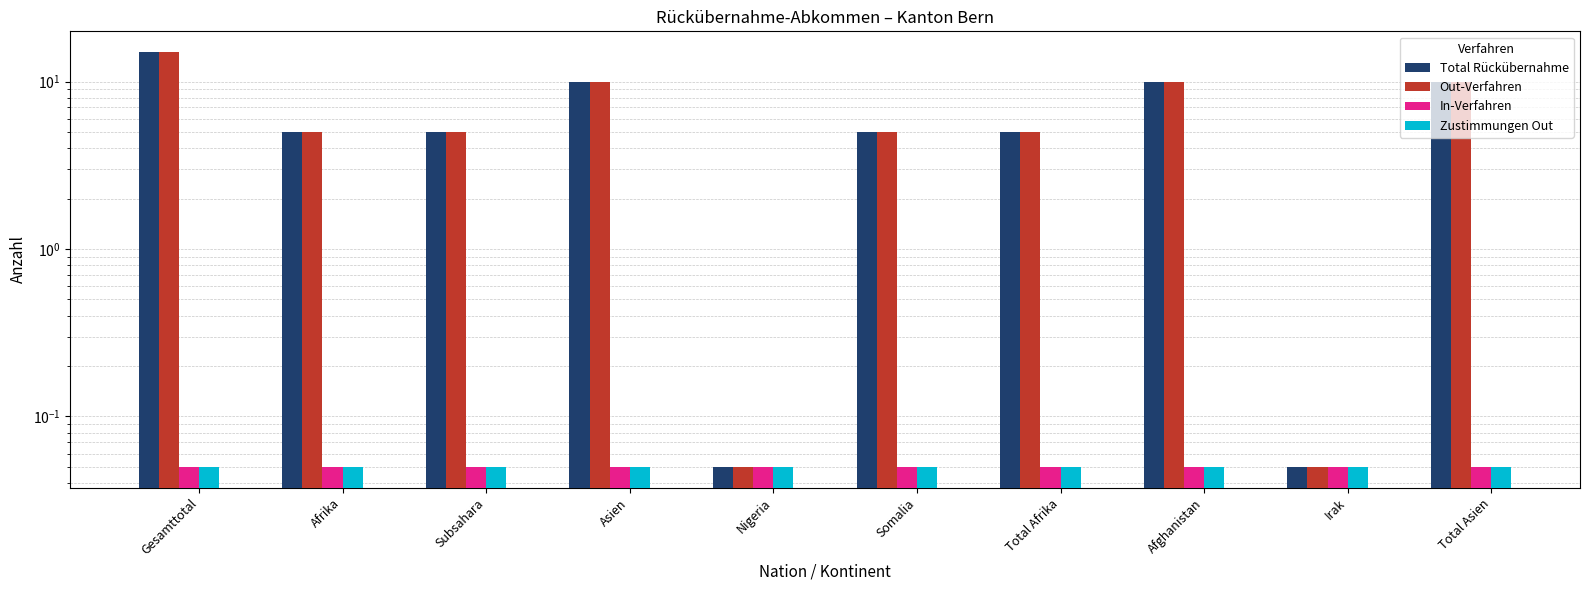

True or false: Out-Verfahren has a value of 7.1 at Gesamttotal.

False